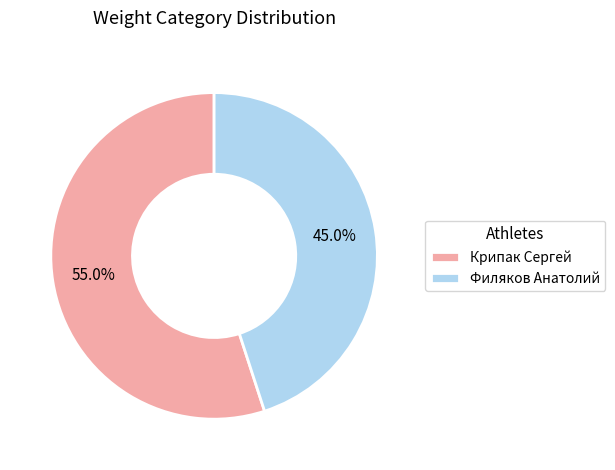

Rank the categories by value from lowest to highest.

Филяков Анатолий, Крипак Сергей